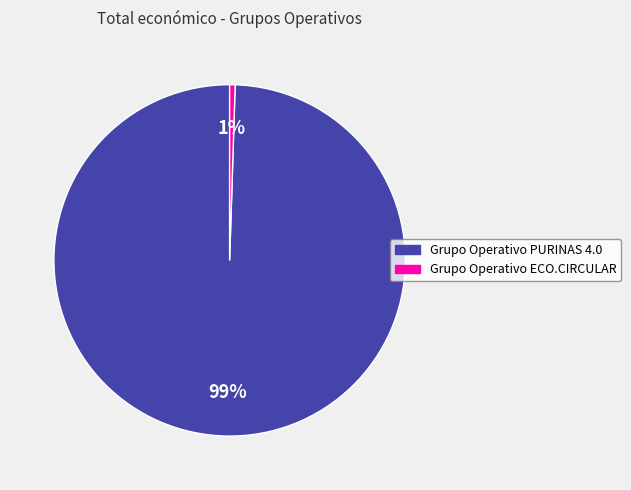

The Grupo Operativo PURINAS 4.0 slice represents 89% of the pie. True or false?

False